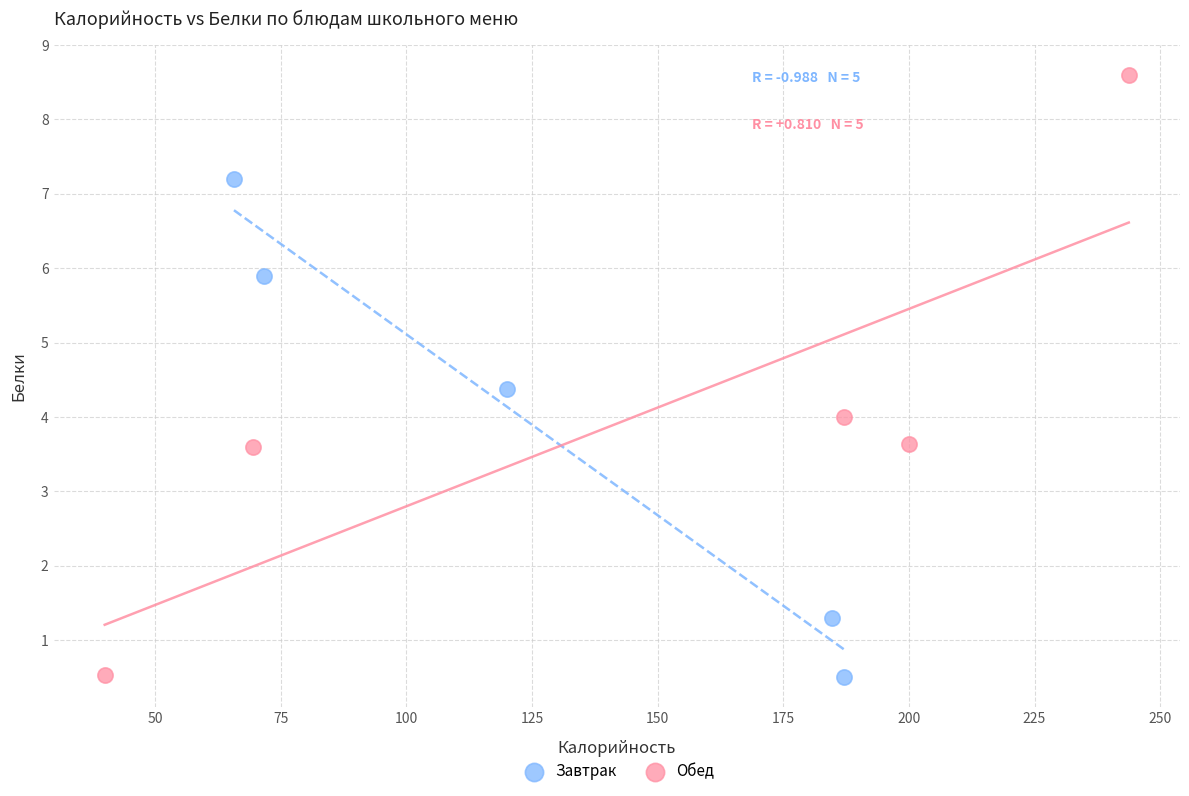

What are all the series names shown in the legend?

Завтрак, Обед